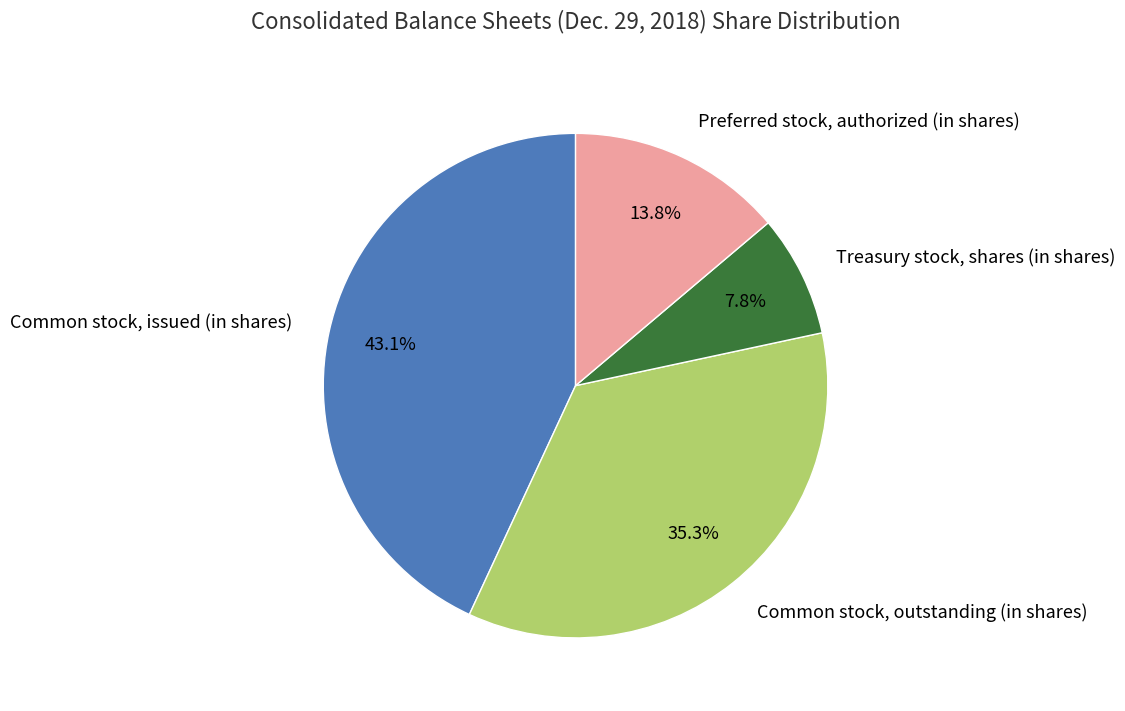

Count the number of slices in the pie.

4